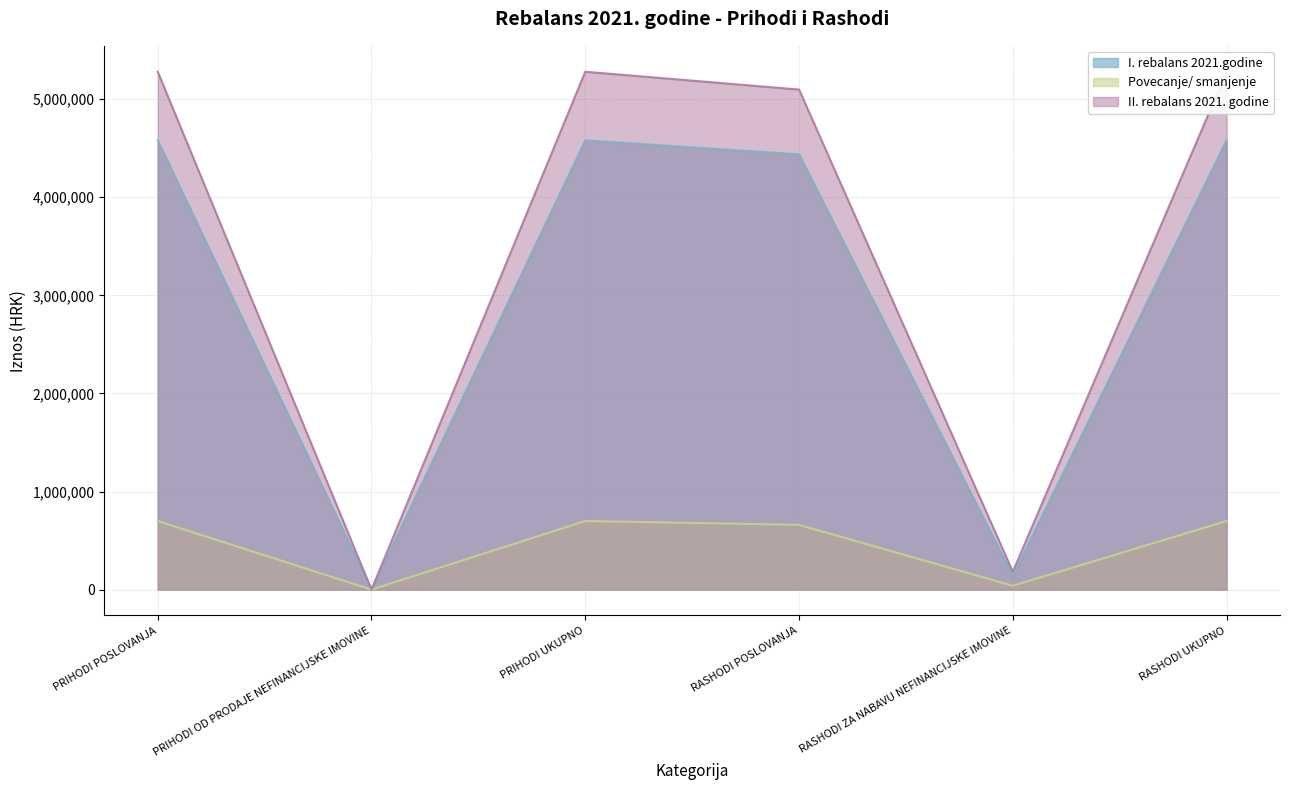

The value of I. rebalans 2021.godine at RASHODI ZA NABAVU NEFINANCIJSKE IMOVINE is 31790. True or false?

False